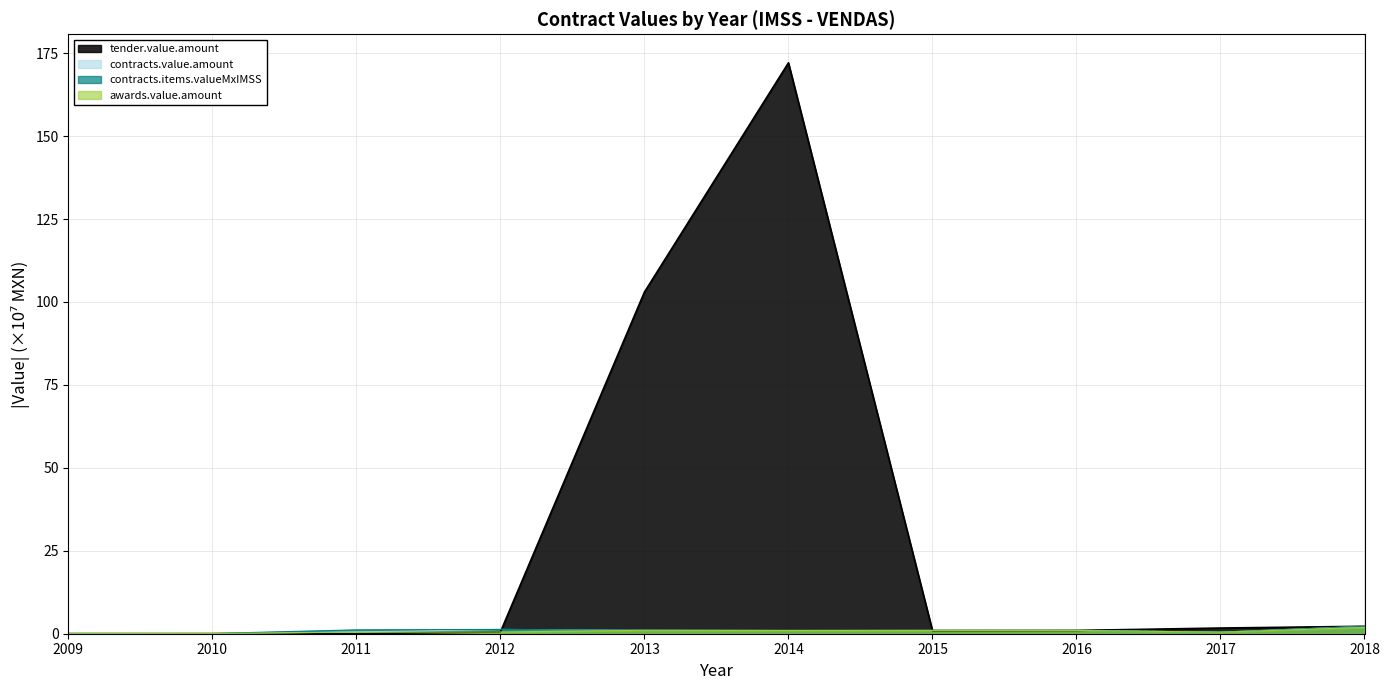

List the series in order of their peak value, lowest first.

awards.value.amount, contracts.value.amount, contracts.items.valueMxIMSS, tender.value.amount